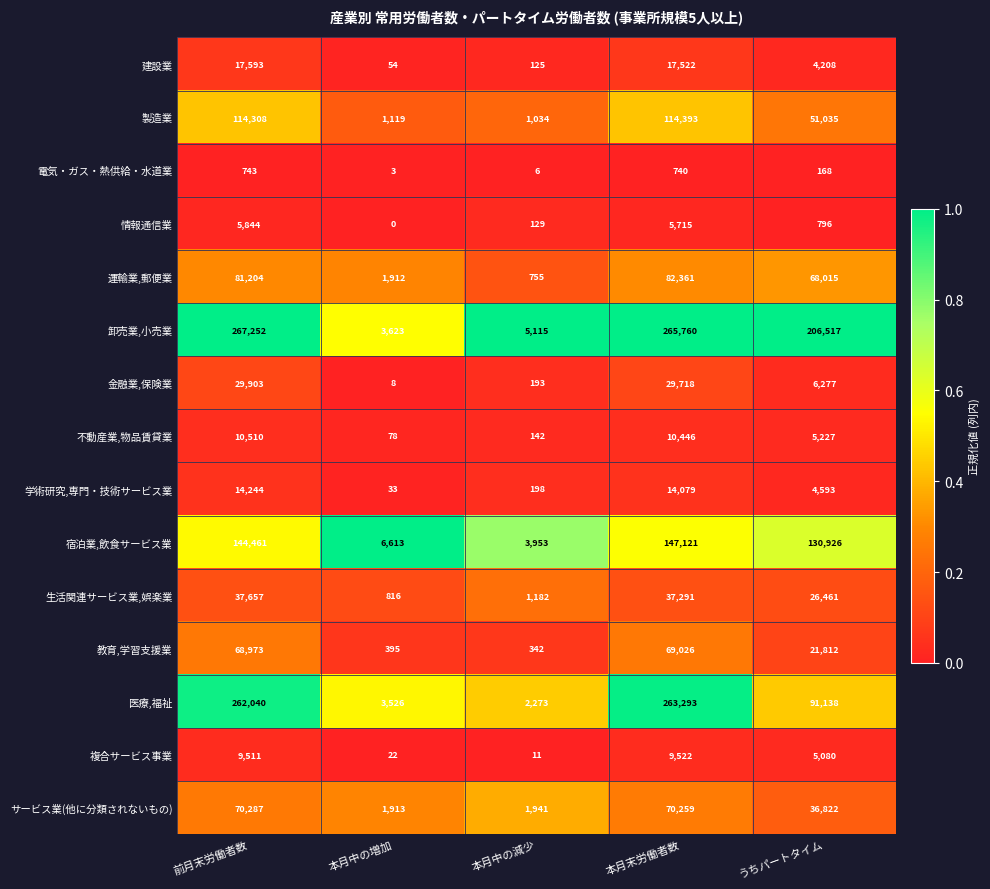

What is the maximum value shown in the chart?

267252